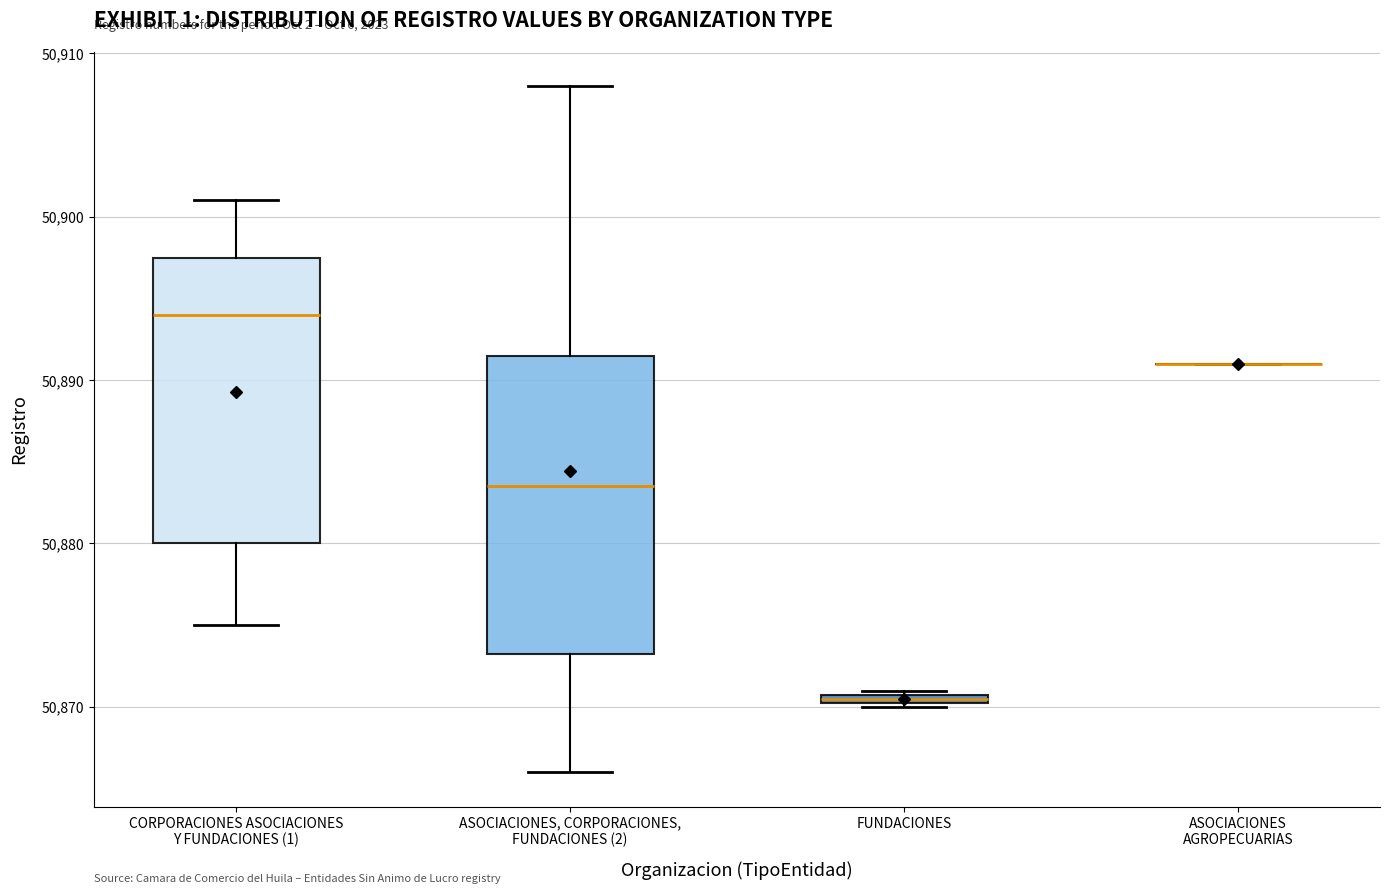

Where does the lower whisker of the box for CORPORACIONES ASOCIACIONES Y FUNDACIONES (1) end on the y-axis? The values are not printed on the chart, so give them approximately, as read against the axis.

50875